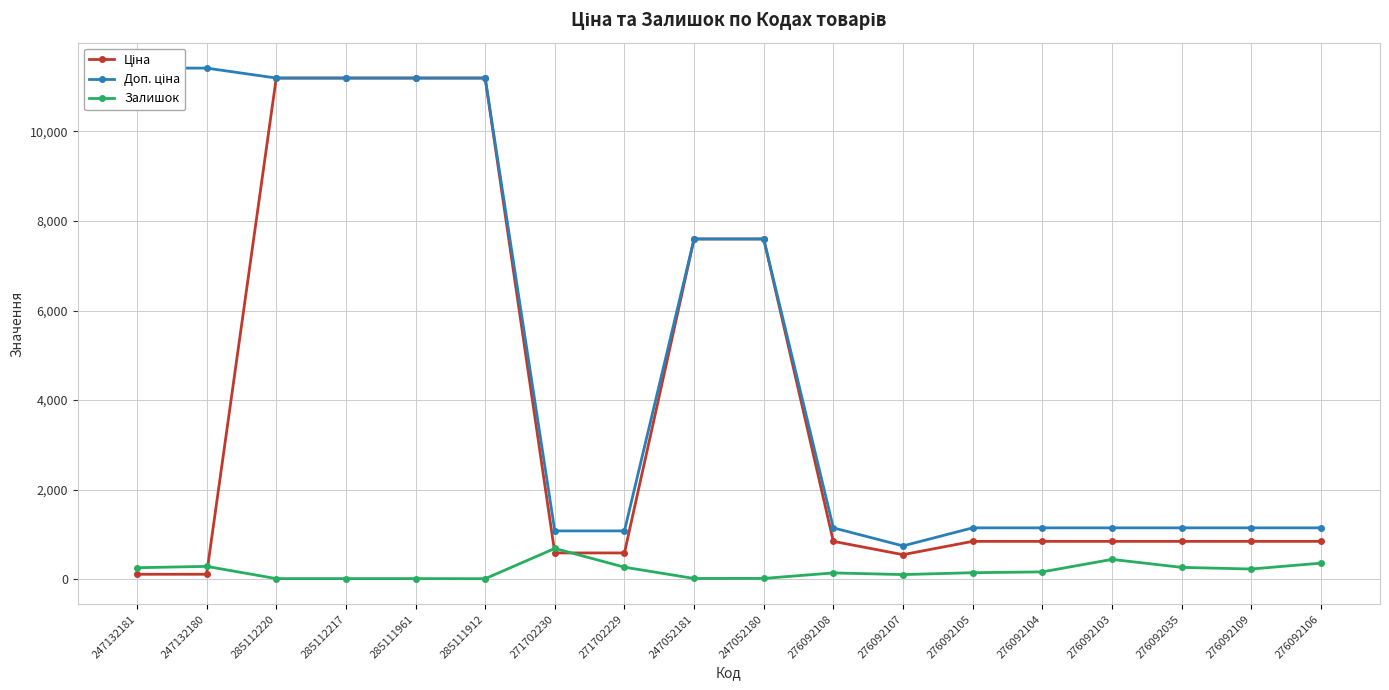

What is the maximum value shown in the chart?

11410.0